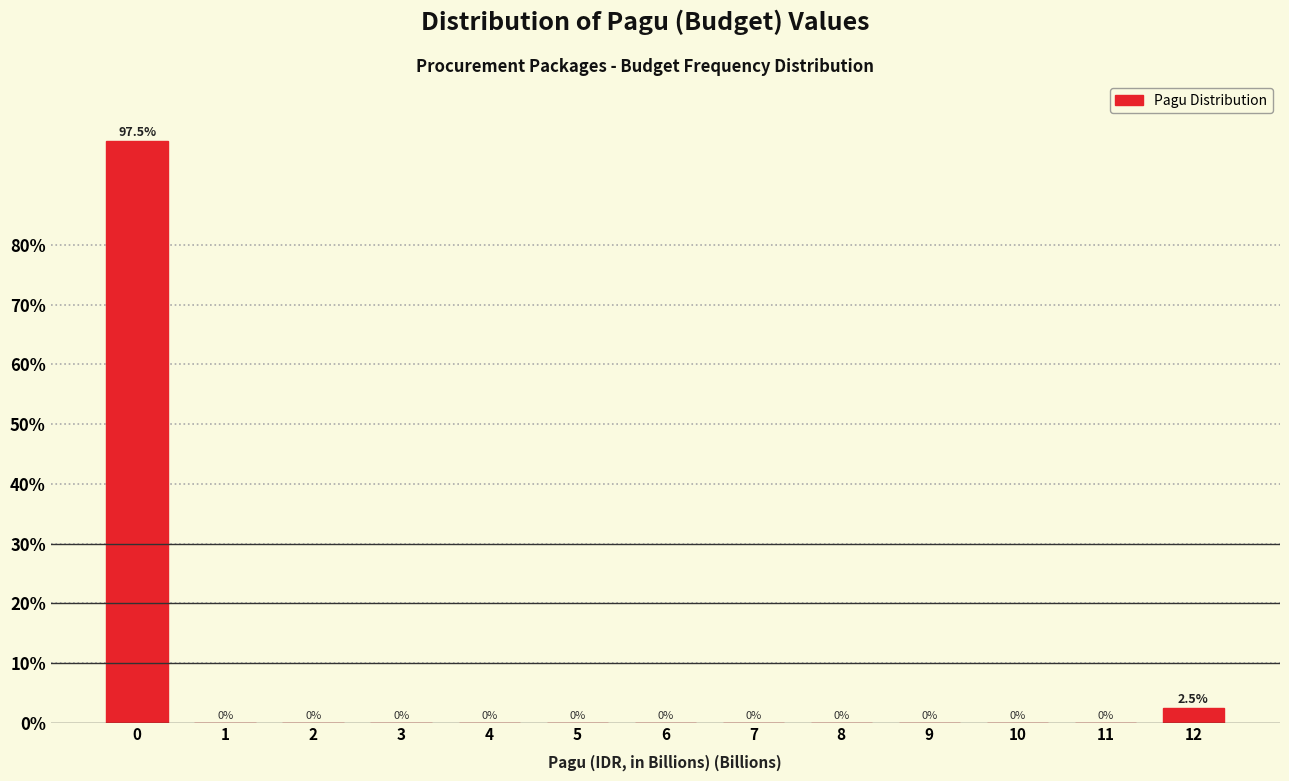

Reading left to right, list all the values displayed in this chart.

0=97.5	1=0.0	2=0.0	3=0.0	4=0.0	5=0.0	6=0.0	7=0.0	8=0.0	9=0.0	10=0.0	11=0.0	12=2.5